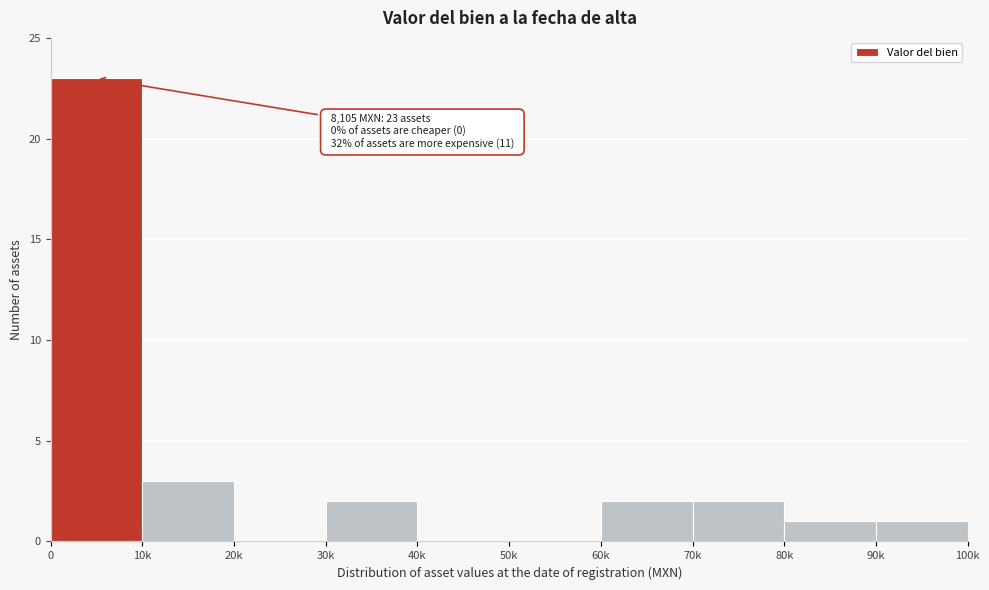

Reading right to left, extract all data points from this chart.

90k=1	80k=1	70k=2	60k=2	50k=0	40k=0	30k=2	20k=0	10k=3	0=23